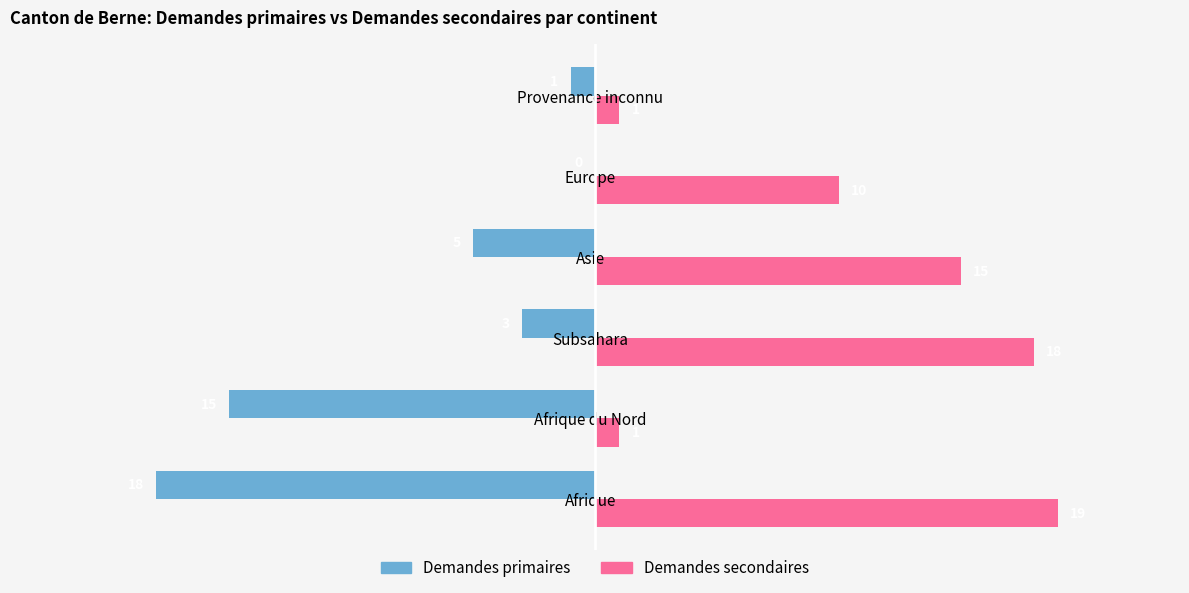

Is the value of Demandes primaires at Asie greater than the value of Demandes secondaires at Subsahara?

No